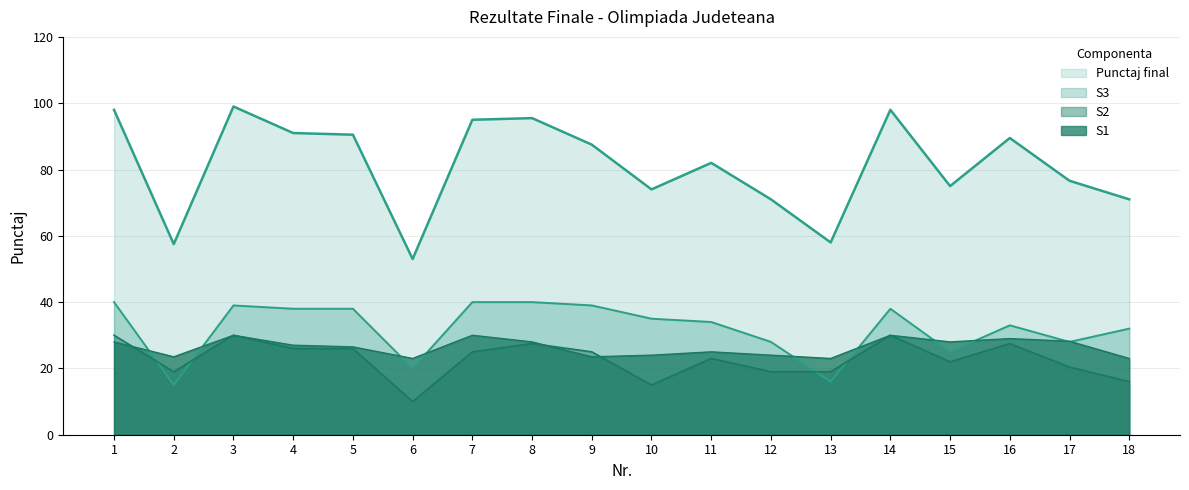

What is the average value of the S3 series?

32.1